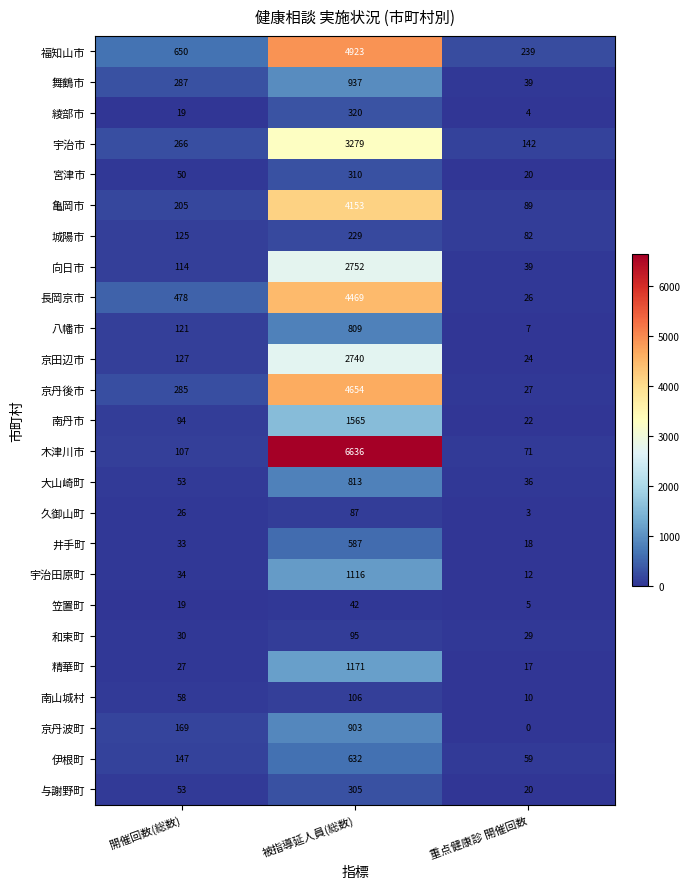

At which category does the chart reach its peak across all series?

被指導延人員(総数)